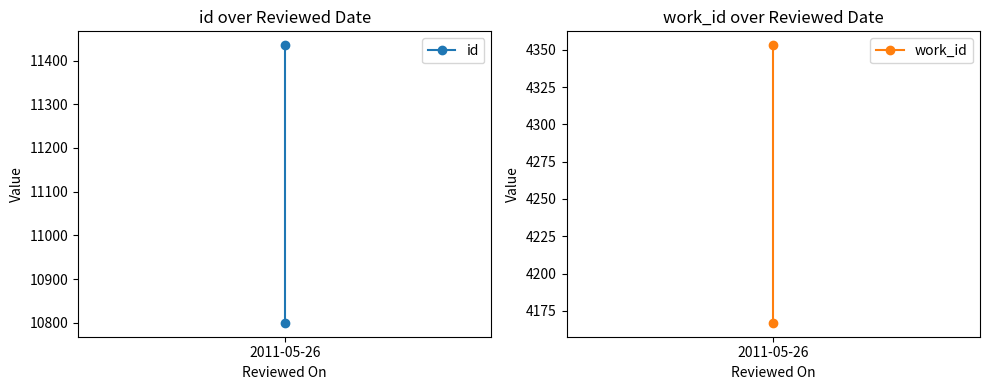

How many lines are shown in the chart?

2